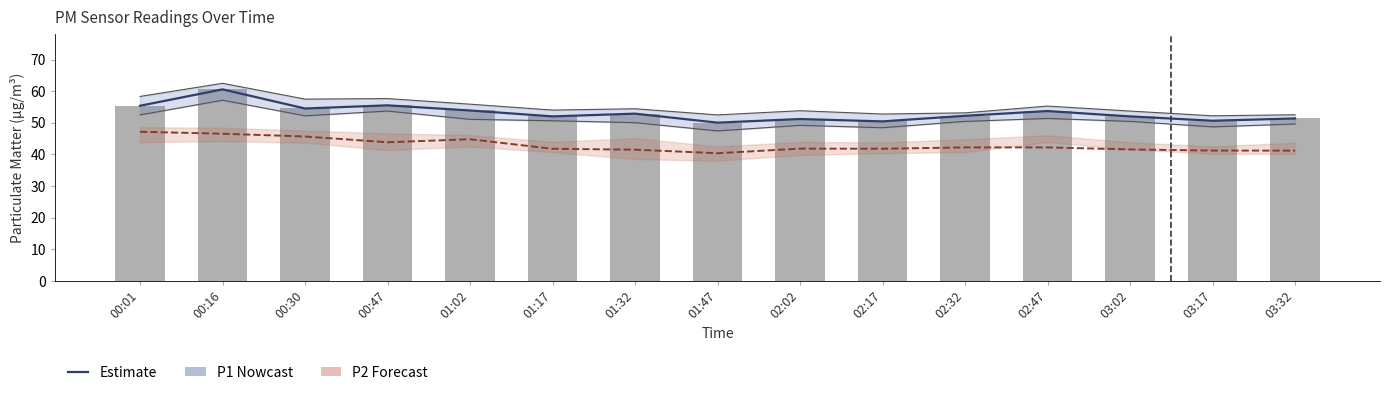

Reading left to right, transcribe all the data shown in this chart.

P1 (estimate): 00:01=55.4	00:16=60.6	00:30=54.5	00:47=55.5	01:02=53.9	01:17=52.0	01:32=52.9	01:47=50.0	02:02=51.2	02:17=50.5	02:32=52.2	02:47=53.7	03:02=52.0	03:17=50.6	03:32=51.4
P2 (estimate): 00:01=47.2	00:16=46.5	00:30=45.7	00:47=43.9	01:02=44.8	01:17=41.8	01:32=41.5	01:47=40.4	02:02=41.8	02:17=41.8	02:32=42.2	02:47=42.2	03:02=41.6	03:17=41.2	03:32=41.2
Raw P1 readings: 00:01=55.4	00:16=60.6	00:30=54.5	00:47=55.5	01:02=53.9	01:17=52.0	01:32=52.9	01:47=50.0	02:02=51.2	02:17=50.5	02:32=52.2	02:47=53.7	03:02=52.0	03:17=50.6	03:32=51.4